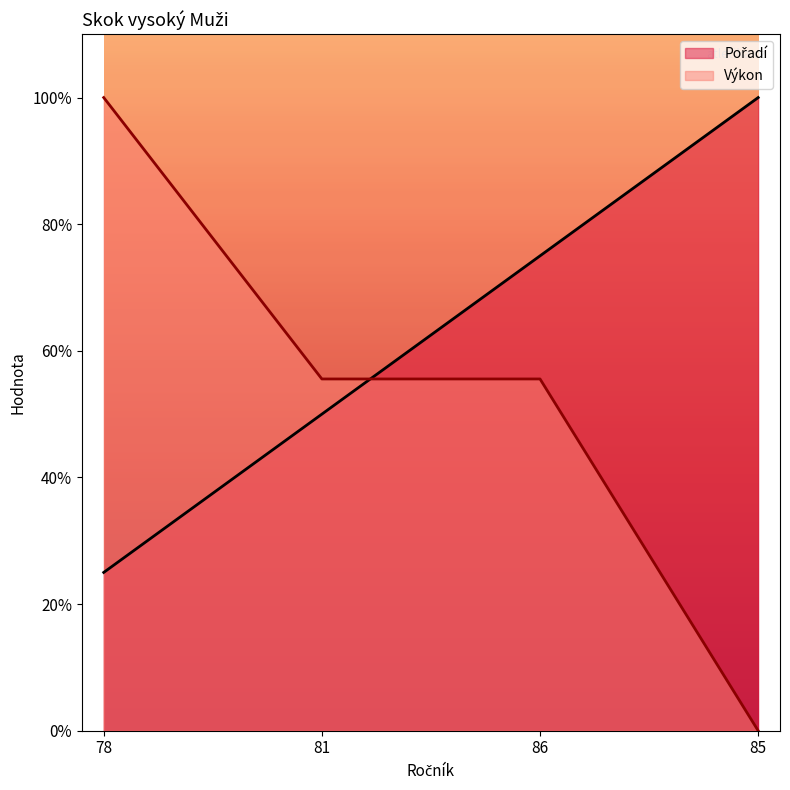

What is the total value across all series at 86?

1.3